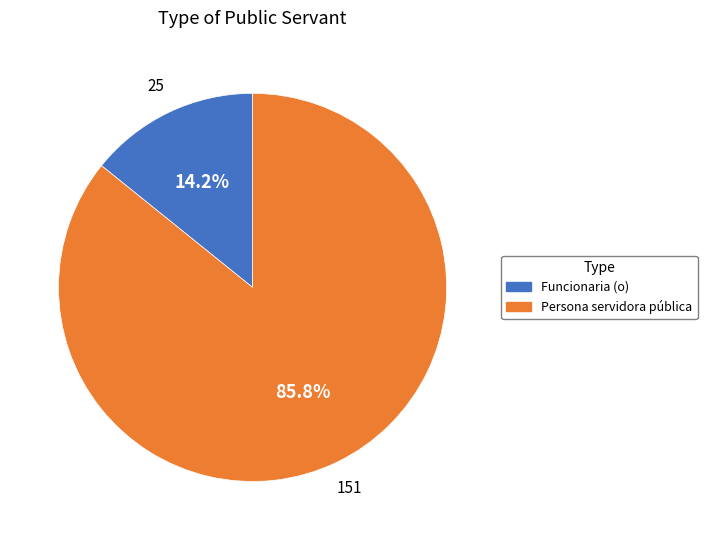

Does any single category account for the majority?

Yes